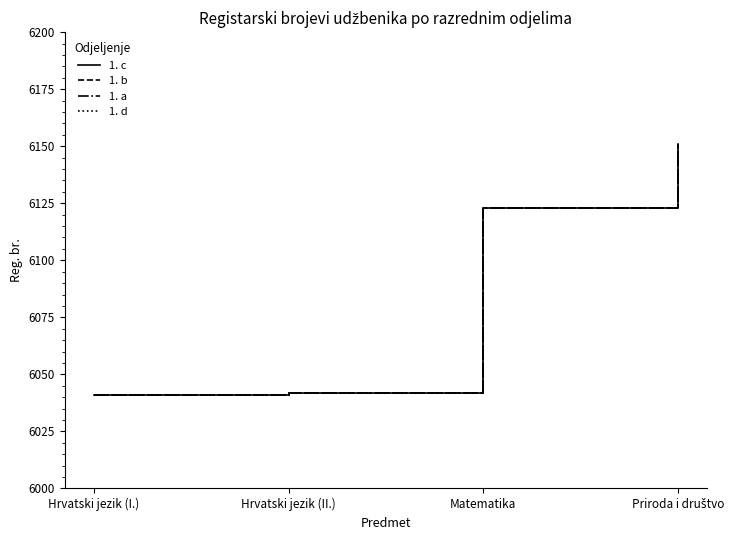

Does the chart display data point markers on the line(s)?

No